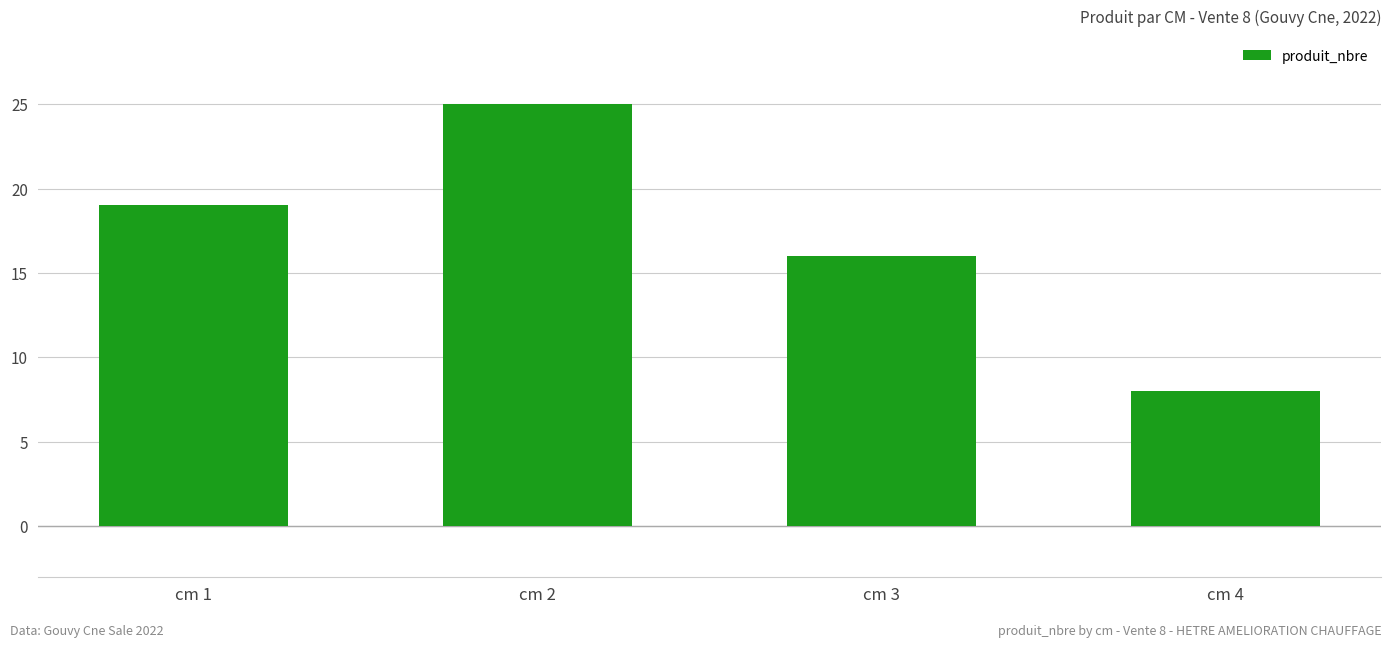

Read the value at cm 2.

25